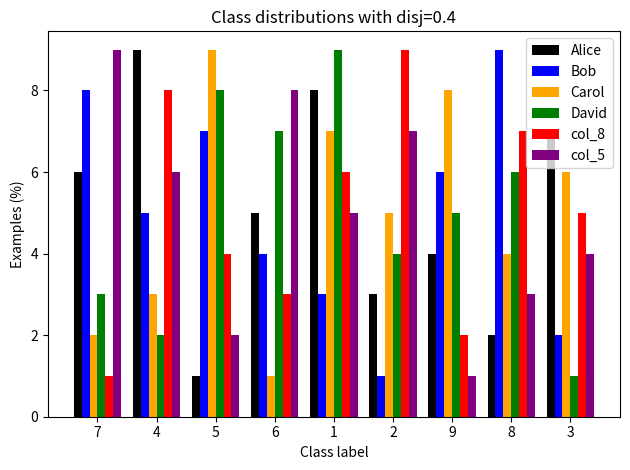

What is the approximate value of Alice at 5?

1